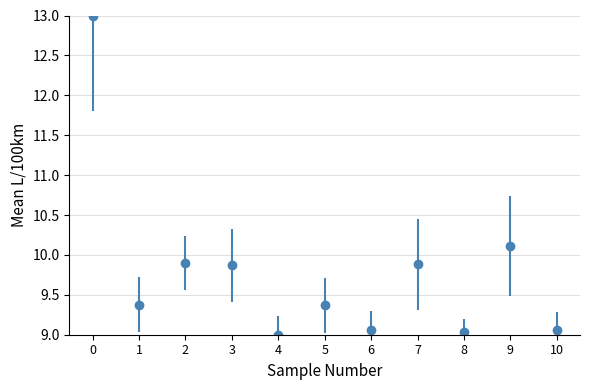

What is the change in value from 4 to 9?

+1.1